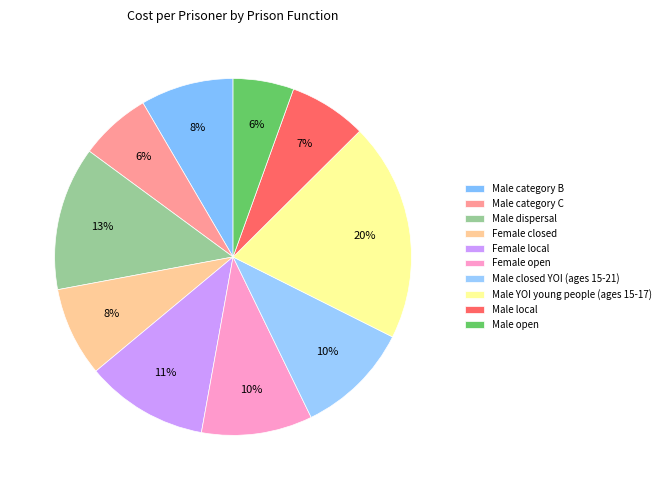

To the nearest percent, what is the difference between the Male local and Female local slice percentages?

4%